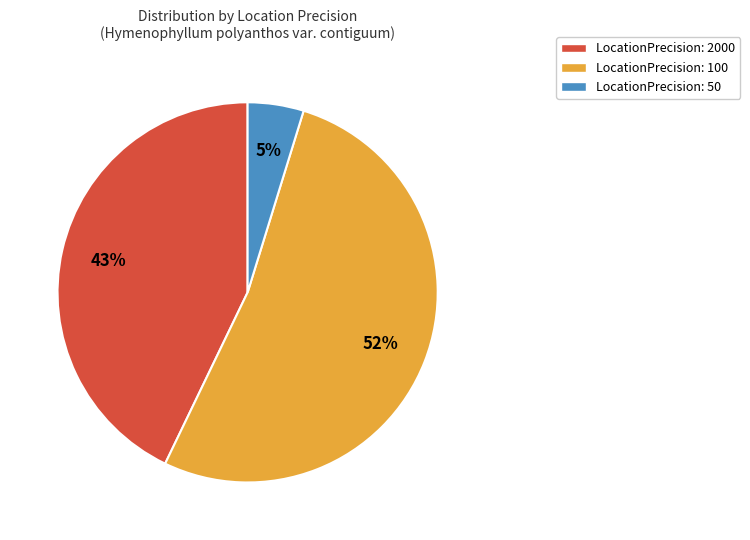

Is there a majority slice in this chart?

Yes